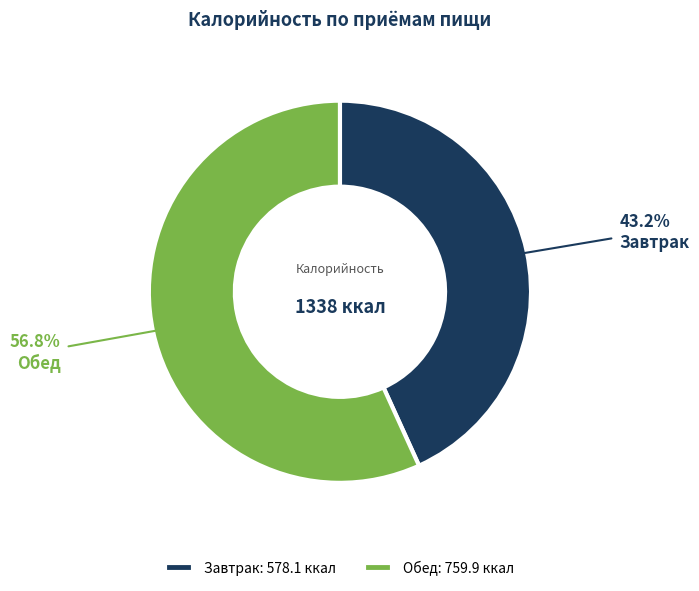

What is the smallest slice in the pie chart?

Завтрак